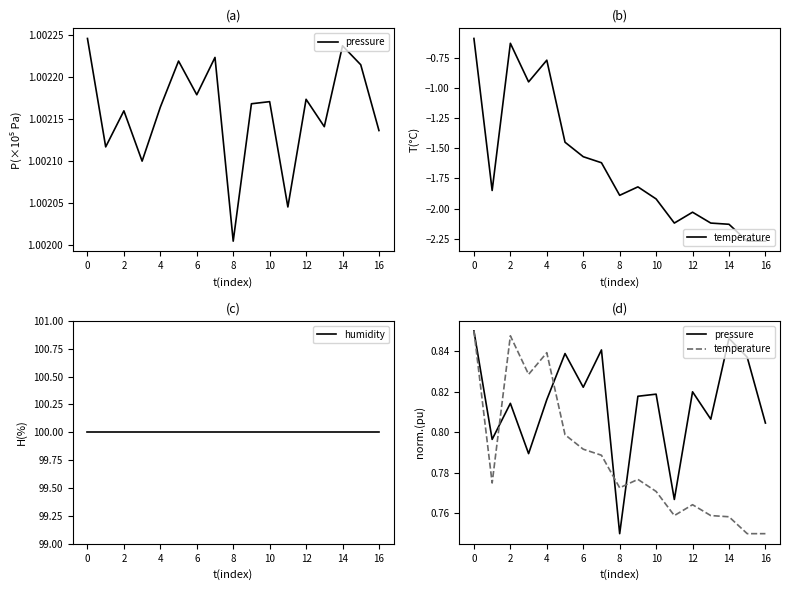

What is the sum of the pressure values at 6 and 14?

1.7